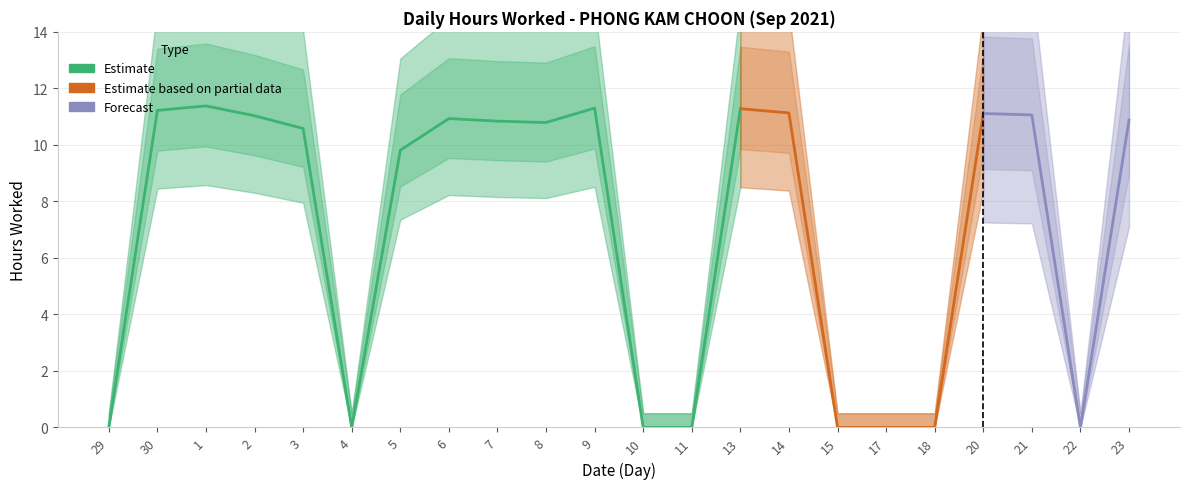

What is the sum of the values at 30 and 14?

22.4